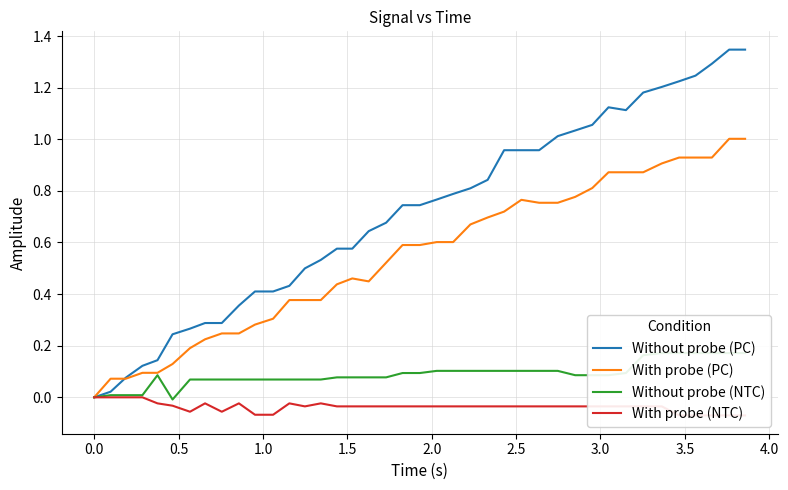

List the series in order of their overall mean, lowest first.

With probe (NTC), Without probe (NTC), With probe (PC), Without probe (PC)